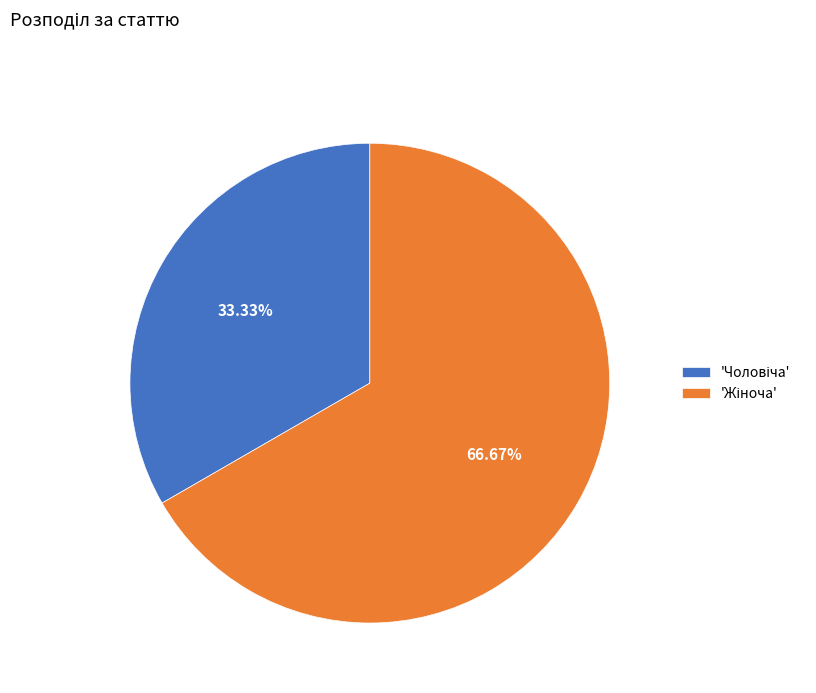

Count the number of slices in the pie.

2